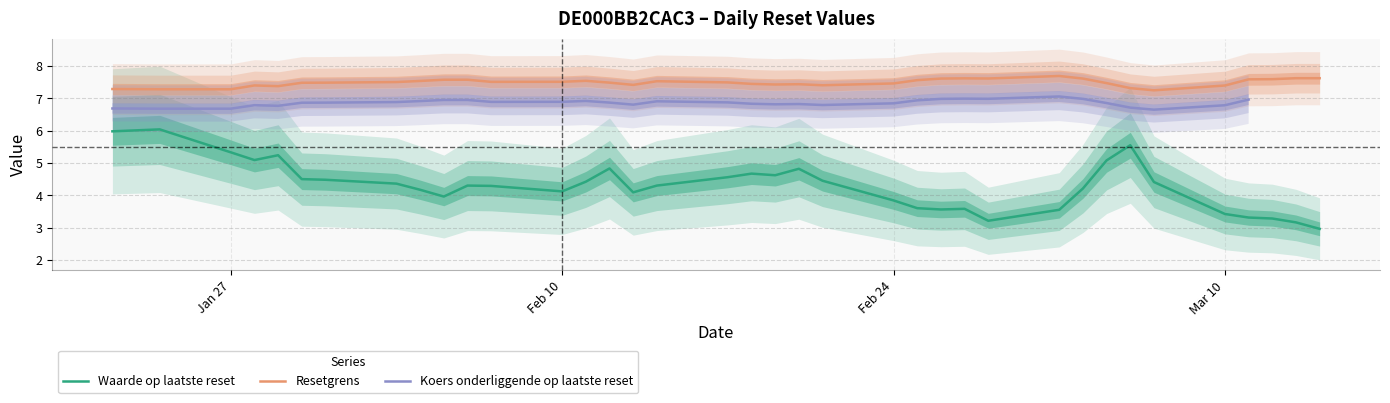

True or false: Koers onderliggende op laatste reset and Waarde op laatste reset cross at least once.

False